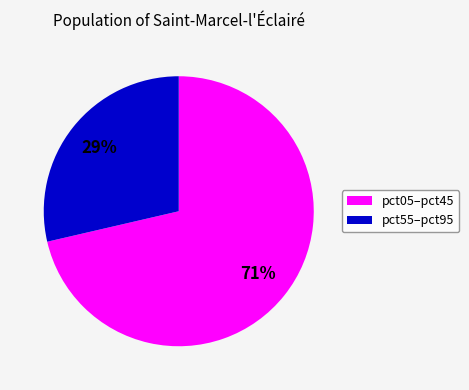

Which category has the biggest portion of the pie?

pct05–pct45